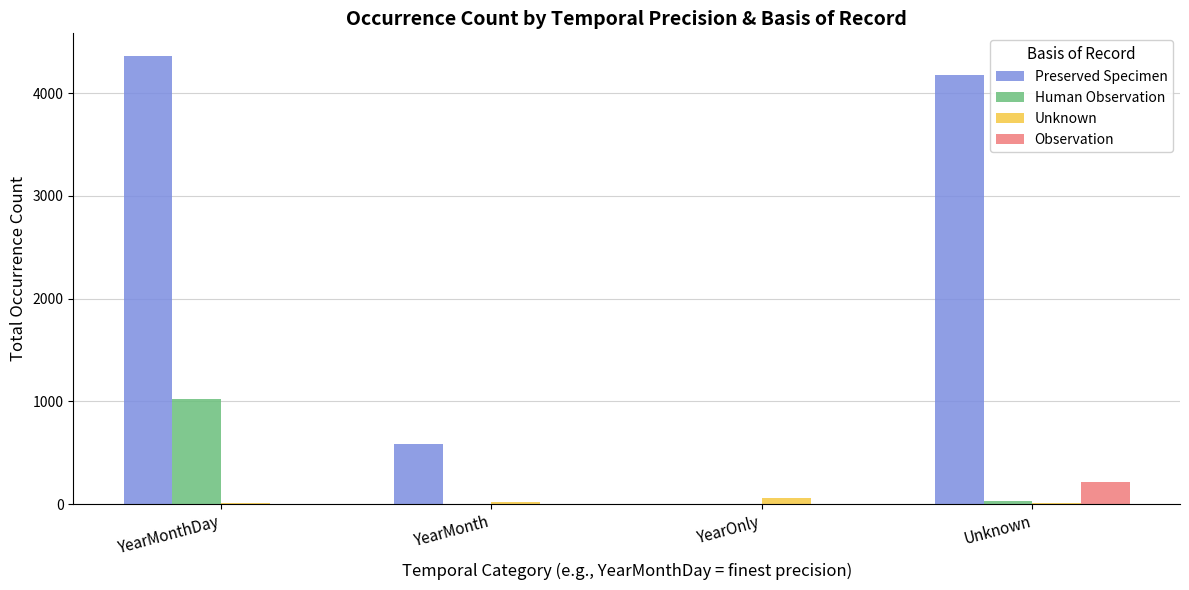

Which series has the largest range (max minus min)?

Preserved Specimen